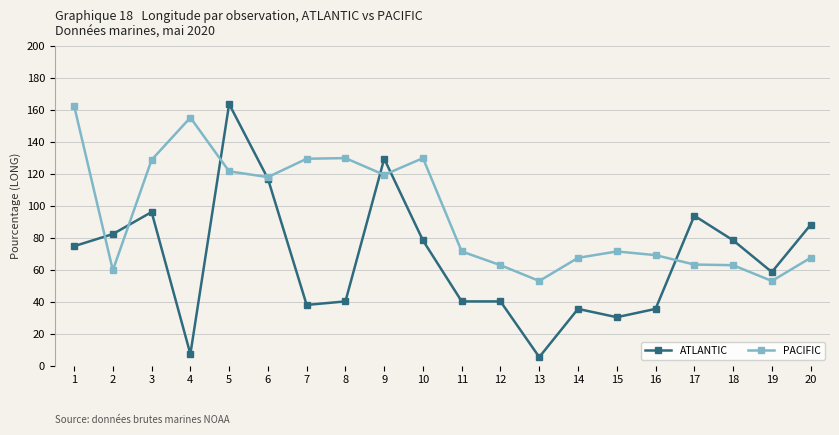

What is the approximate value of PACIFIC at 20?

67.5